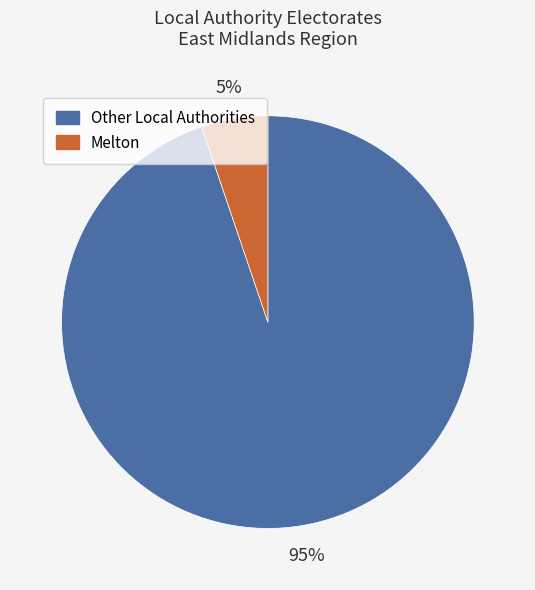

To the nearest percent, what is the difference between the largest and smallest slice percentages?

90%